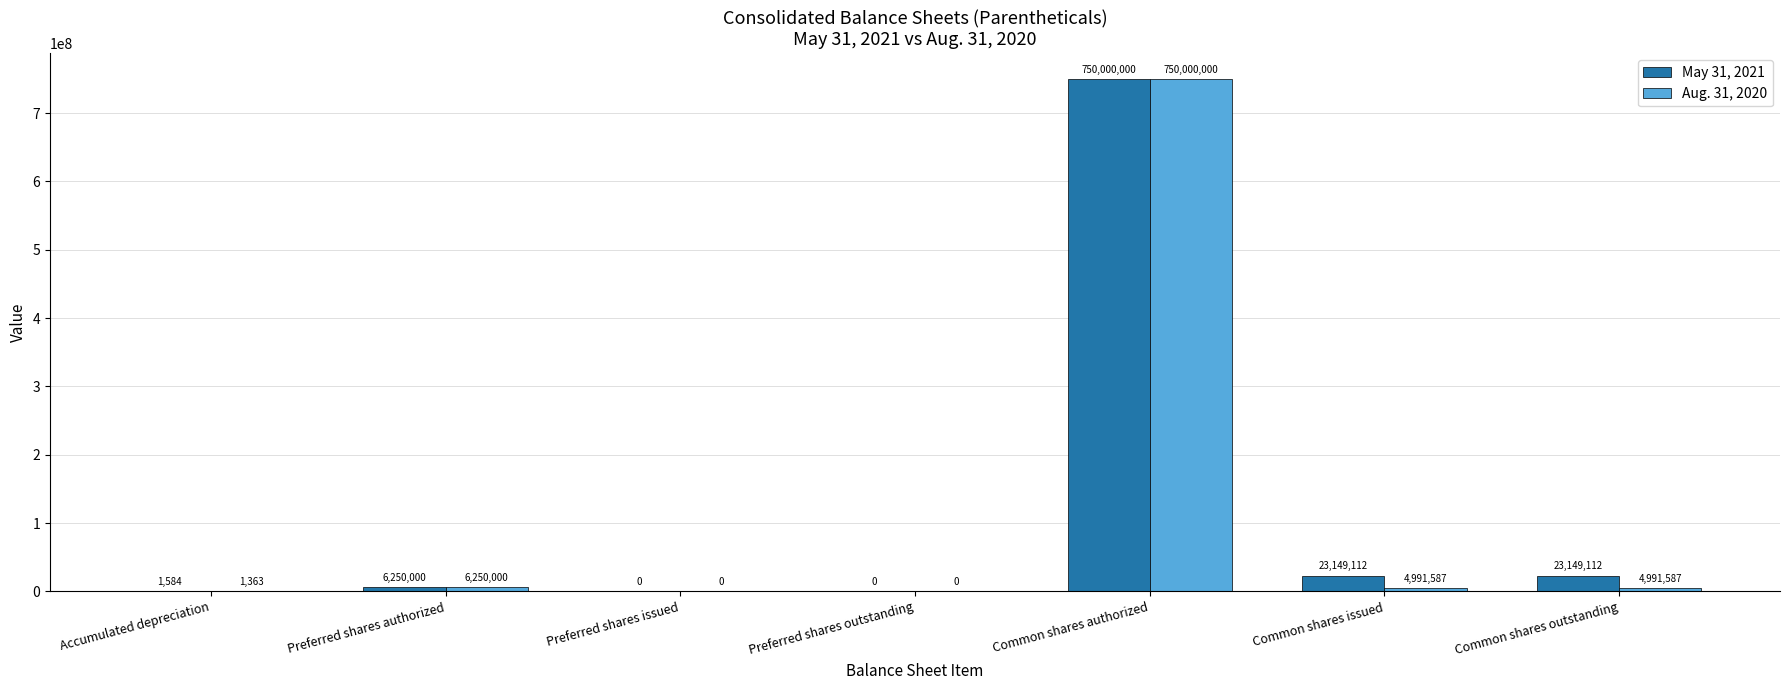

At which label does Aug. 31, 2020 first exceed 4991587?

Preferred shares authorized